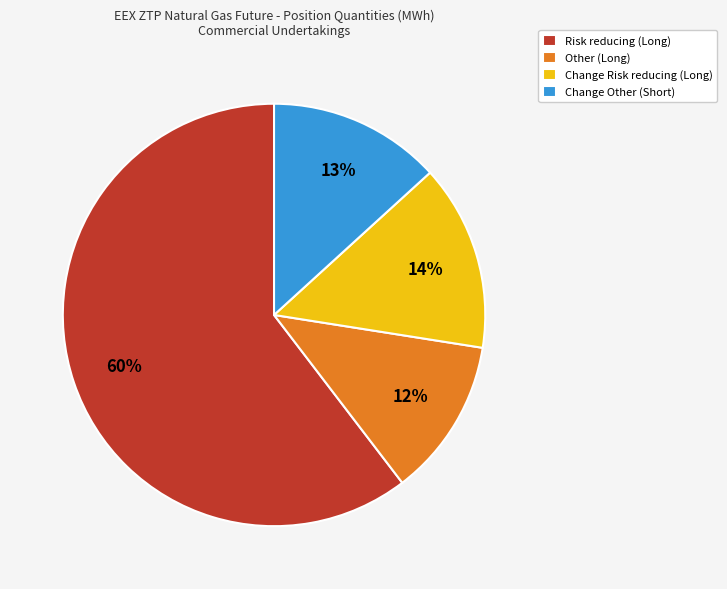

What is the ratio of the value at Other (Long) to the value at Change Other (Short)?

0.9